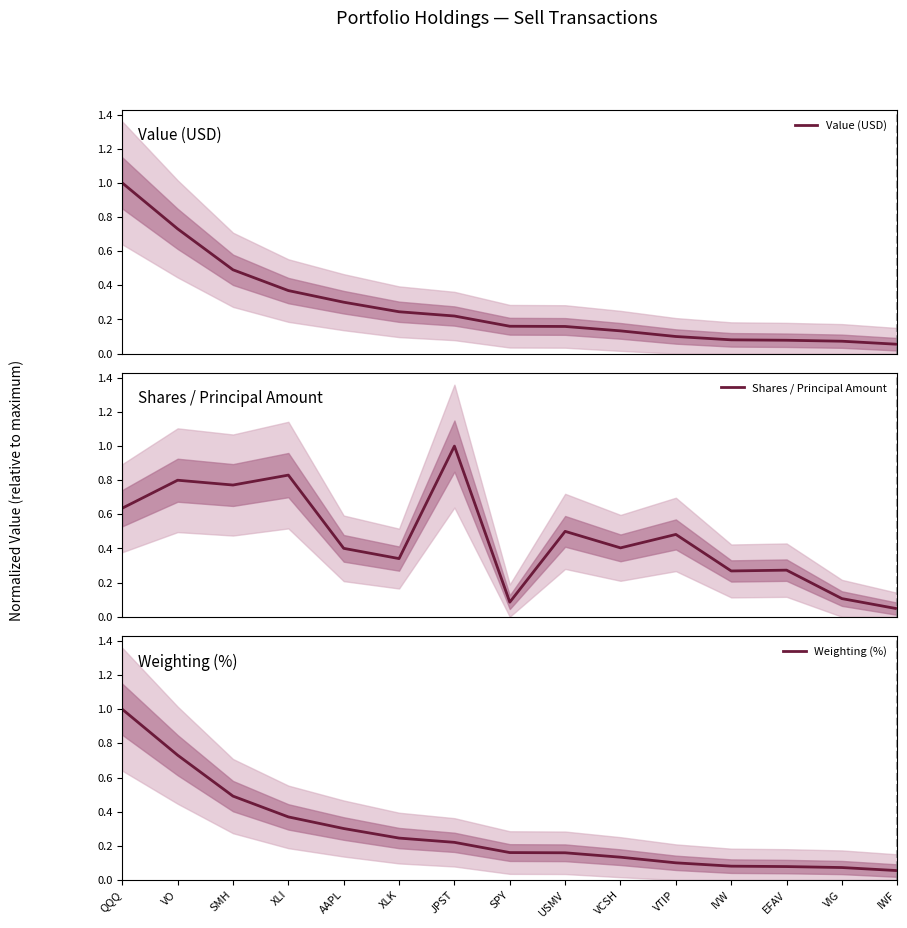

In Shares / Principal Amount, how many points are lower than both neighbors (excluding endpoints)?

5